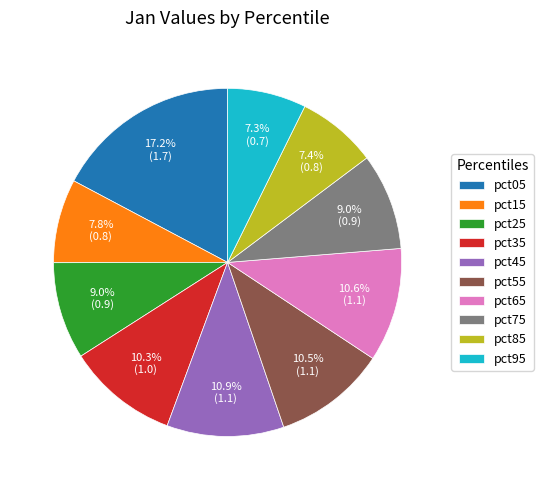

Is there a majority slice in this chart?

No